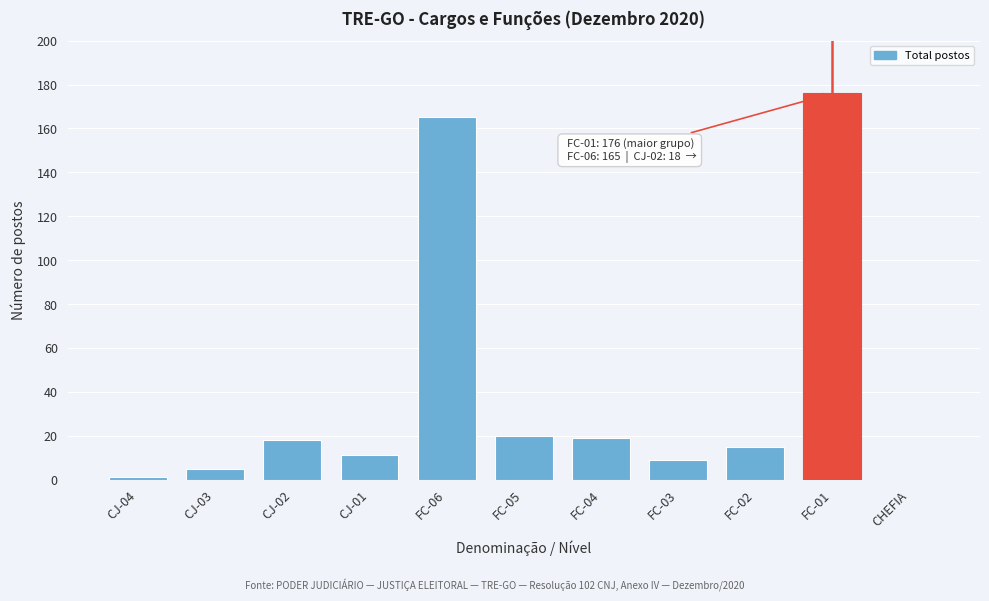

Reading right to left, what are all the values shown in this chart?

CHEFIA=0	FC-01=176	FC-02=15	FC-03=9	FC-04=19	FC-05=20	FC-06=165	CJ-01=11	CJ-02=18	CJ-03=5	CJ-04=1